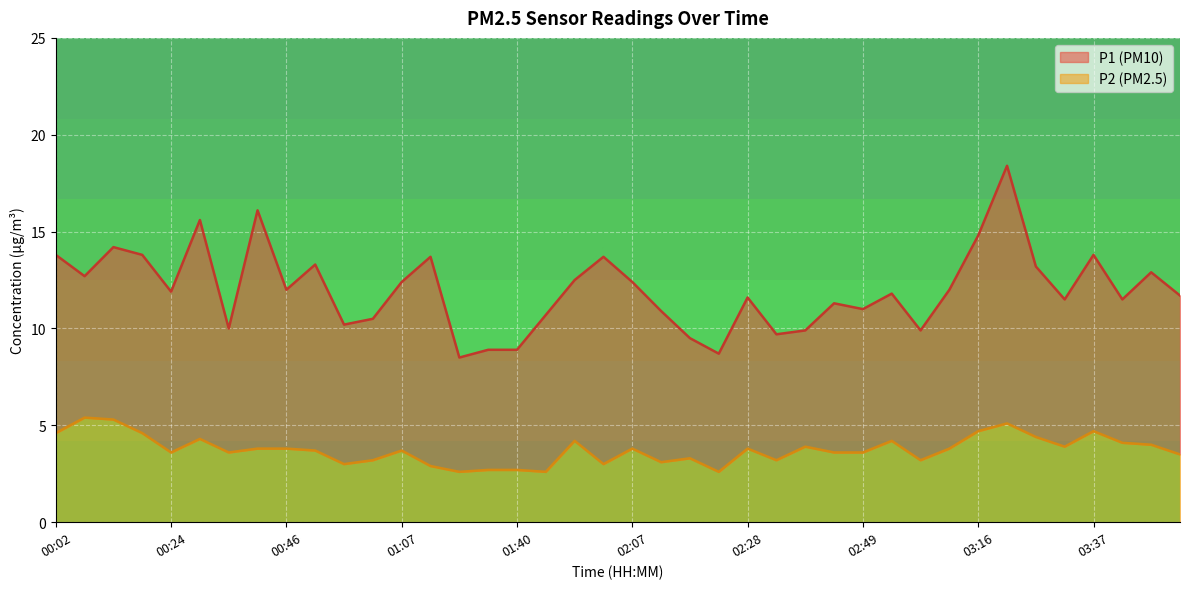

Rank the series by their average value, from highest to lowest.

P1 line, P2 line